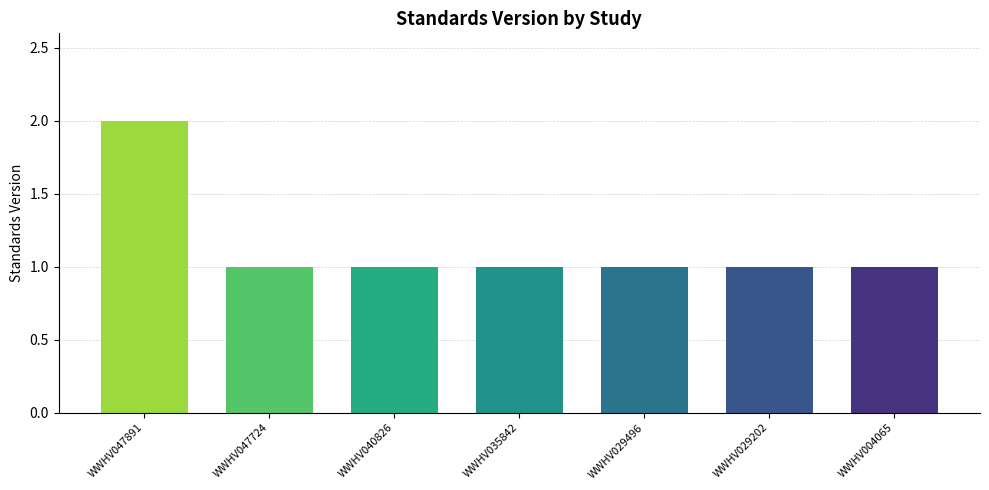

The chart shows a value of 1 at WWHV035842. True or false?

True